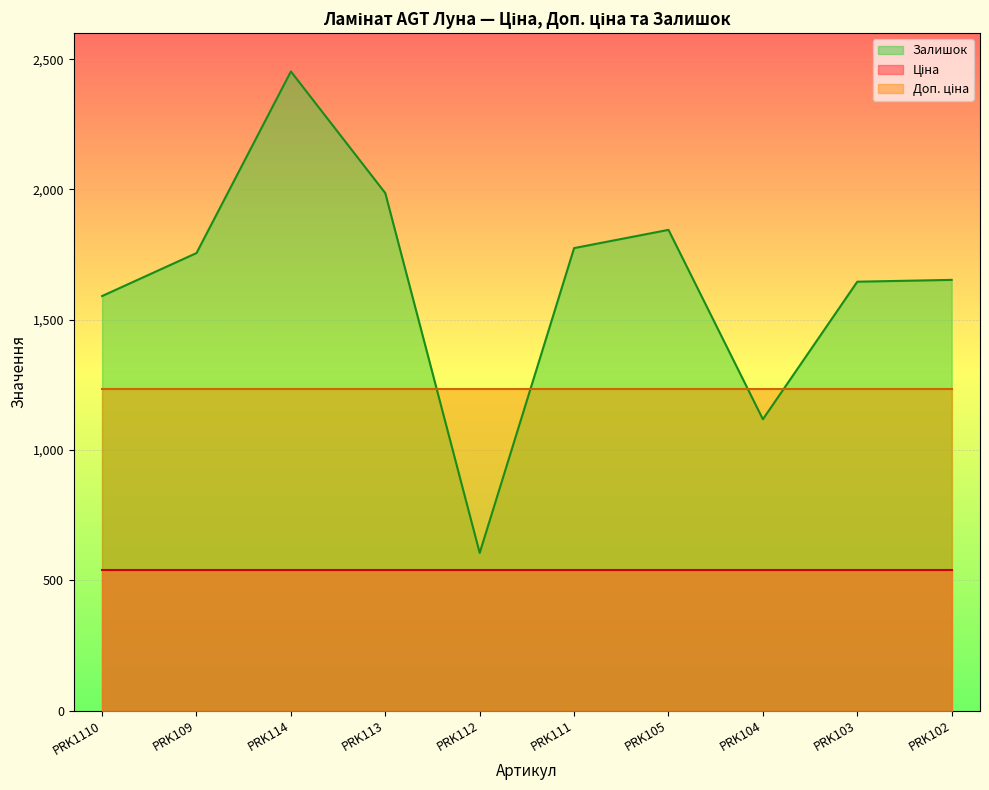

Does the chart display data point markers on the line(s)?

No